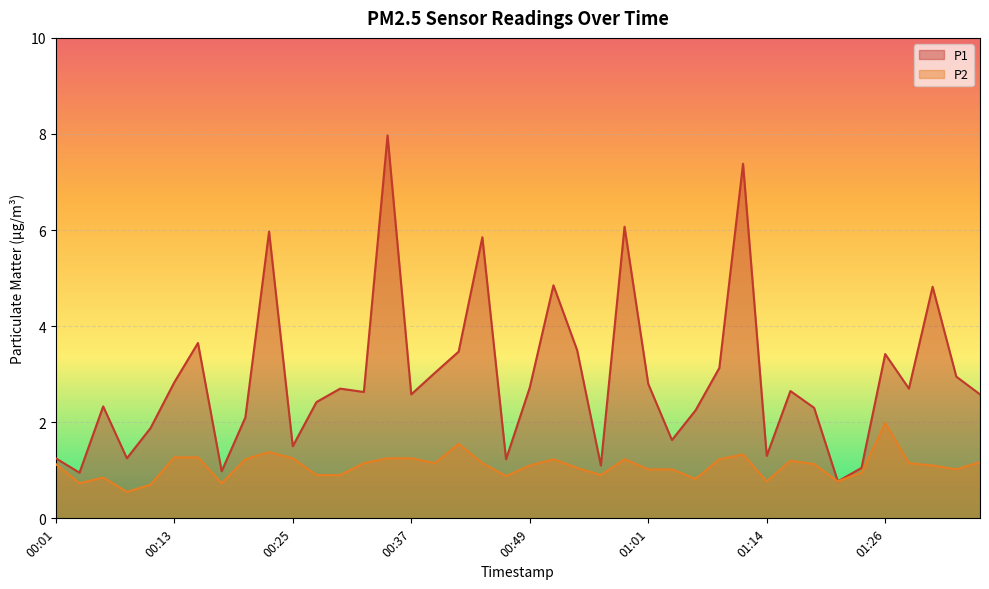

List the series in order of their overall mean, lowest first.

P2, P1